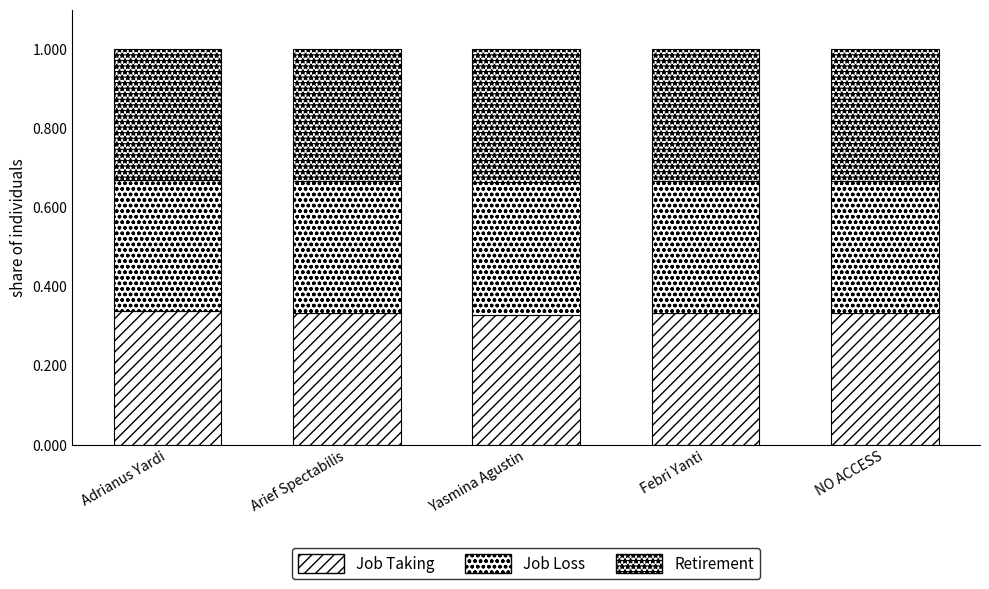

How many bars are there in total?

5